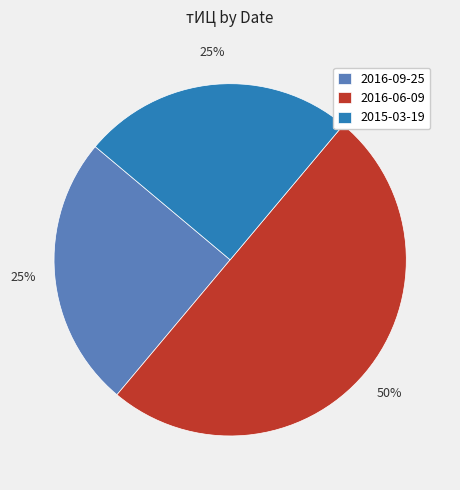

Is 2016-09-25 the majority of the pie?

No